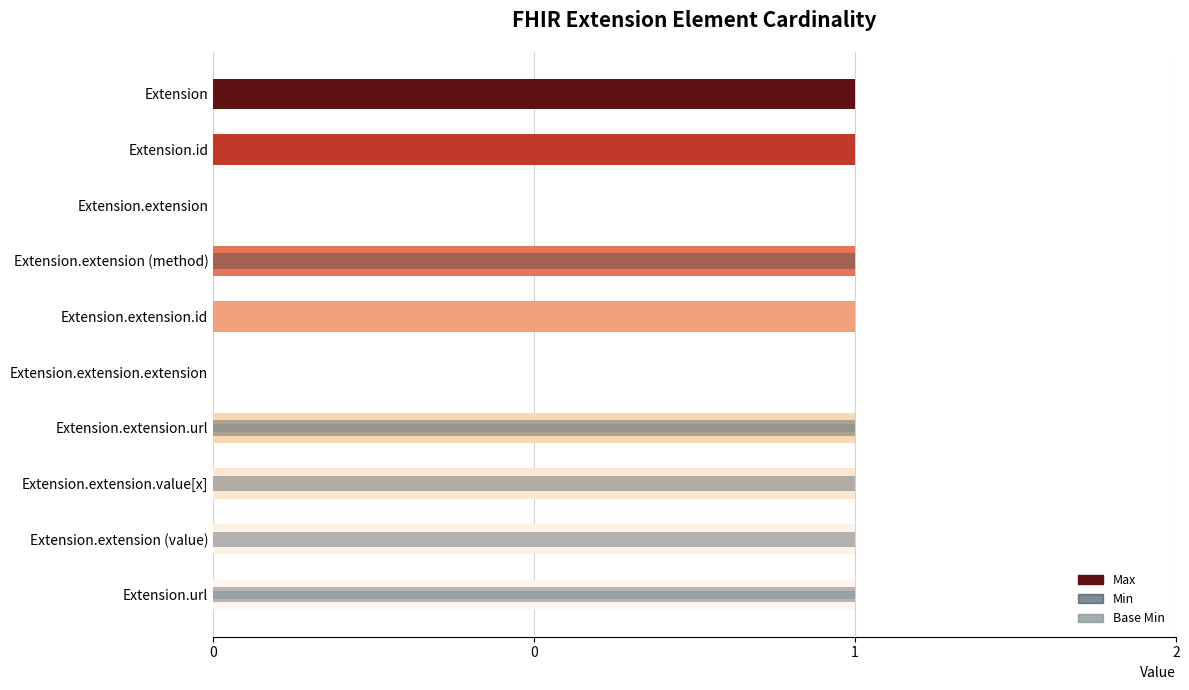

How many distinct data groups are displayed?

3